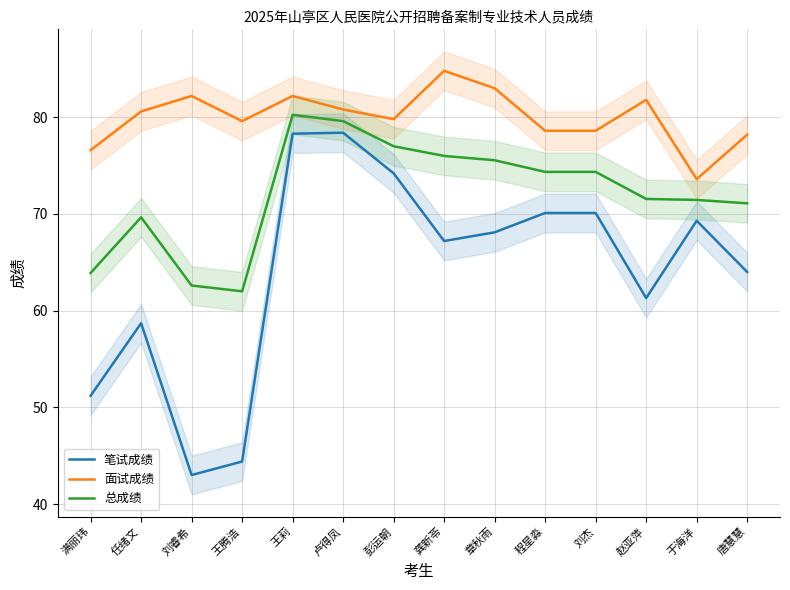

List the series in order of their overall mean, highest first.

面试成绩, 总成绩, 笔试成绩